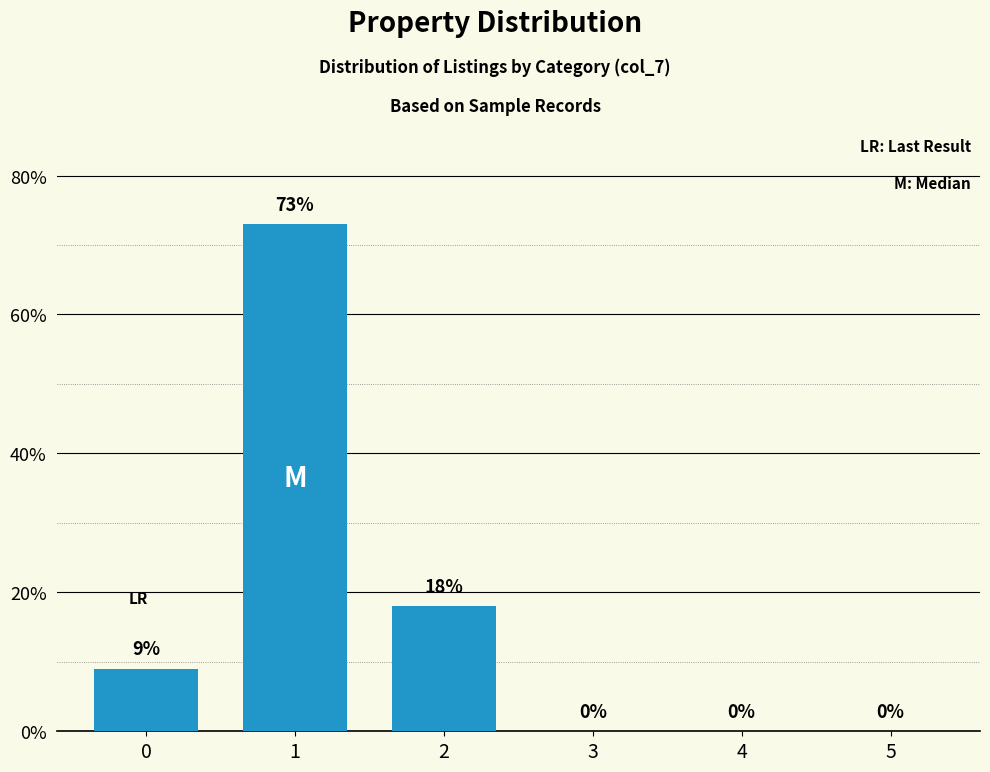

How many series are shown in this chart?

1